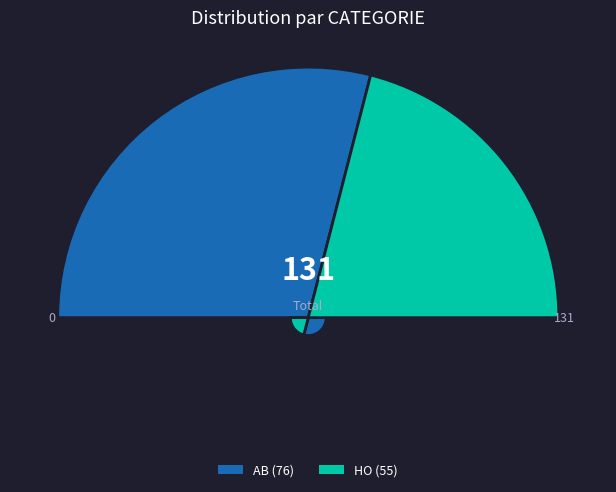

To the nearest percent, what portion does AB represent?

58%